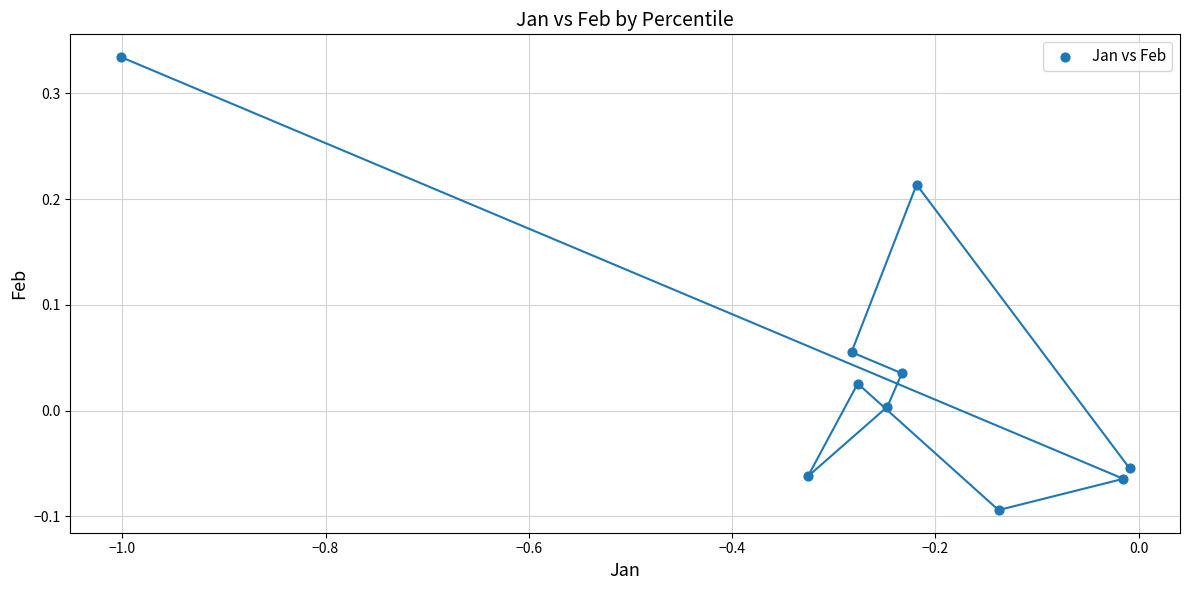

What is the average X value?

-0.3